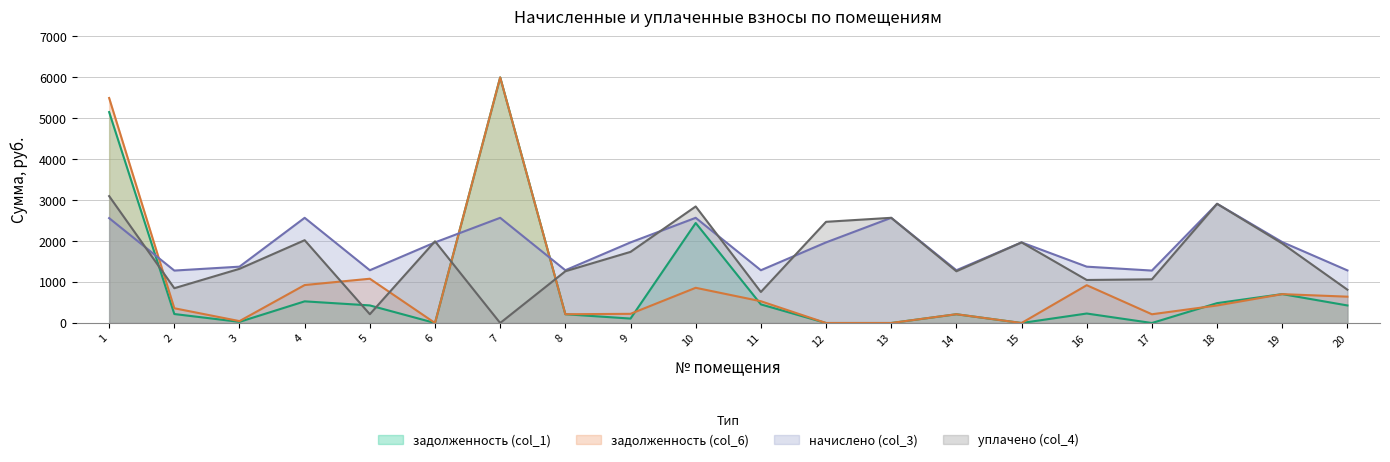

How many positive values does the уплачено (col_4) series have?

19